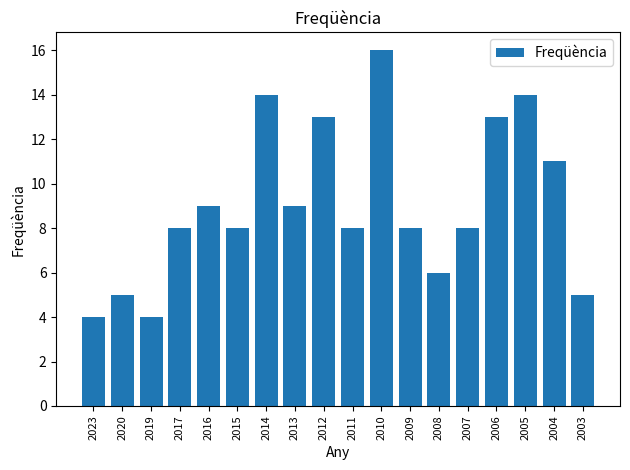

What is the value of the 15th bar from the left?

13